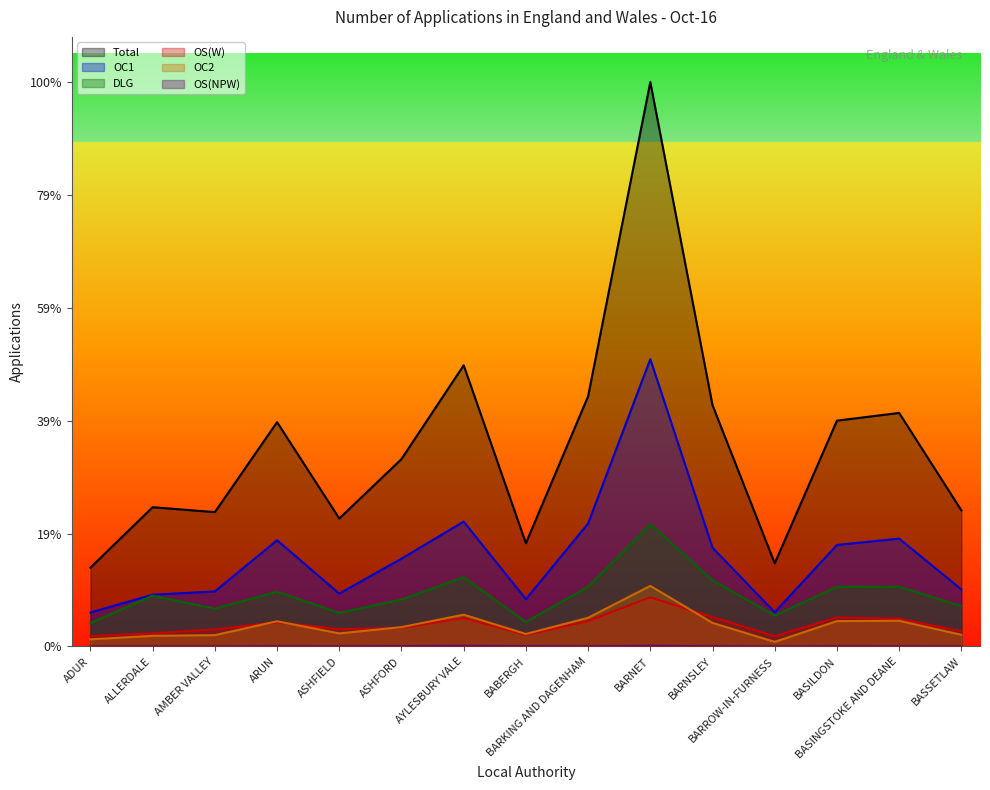

What is the difference between the highest and lowest values at BARKING AND DAGENHAM?

5046